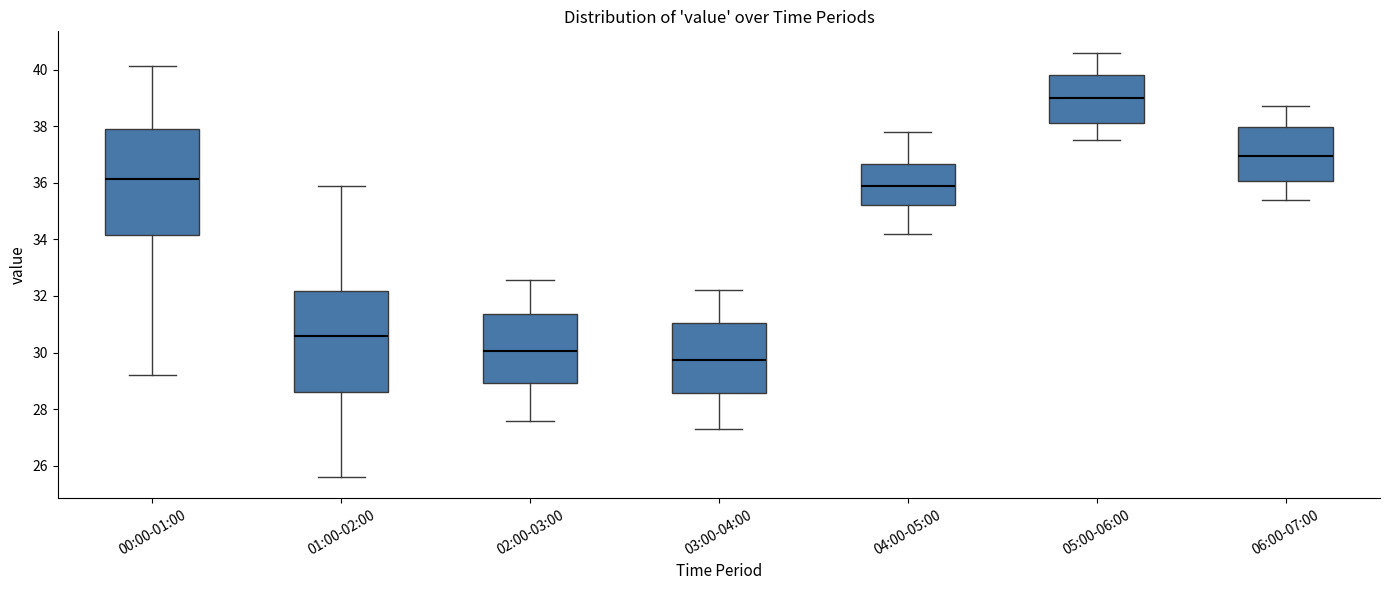

Reading left to right, transcribe this box plot: for each box, give where its median line is, the range the box spans, and where its two whiskers end, as read against the y-axis. The values are not printed on the chart, so give them approximately, as read against the axis.

00:00-01:00: median 36.2, box 34.2 to 37.8, whiskers 29.2 to 40.2
01:00-02:00: median 30.6, box 28.6 to 32.2, whiskers 25.6 to 36.0
02:00-03:00: median 30.0, box 29.0 to 31.4, whiskers 27.6 to 32.6
03:00-04:00: median 29.8, box 28.6 to 31.0, whiskers 27.4 to 32.2
04:00-05:00: median 36.0, box 35.2 to 36.6, whiskers 34.2 to 37.8
05:00-06:00: median 39.0, box 38.2 to 39.8, whiskers 37.6 to 40.6
06:00-07:00: median 37.0, box 36.0 to 38.0, whiskers 35.4 to 38.8